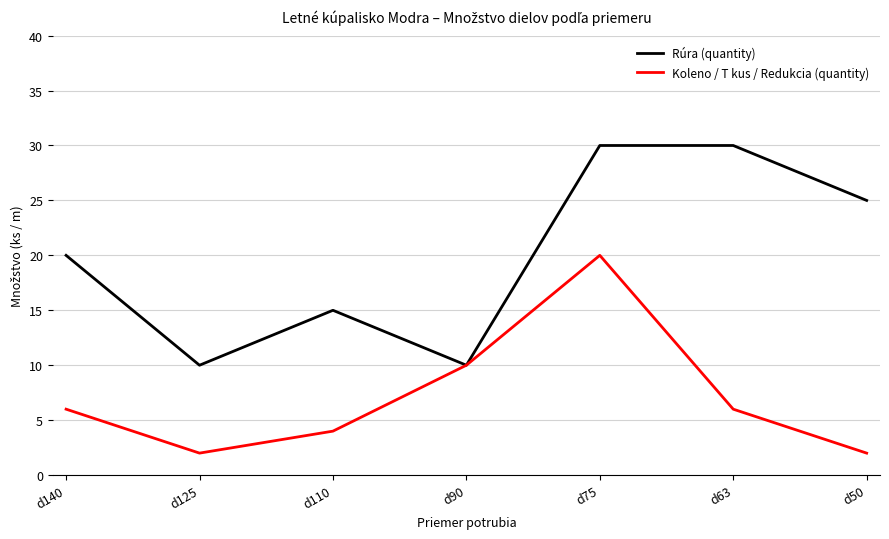

Where is the first local minimum for Koleno / T kus / Redukcia (quantity)?

d125